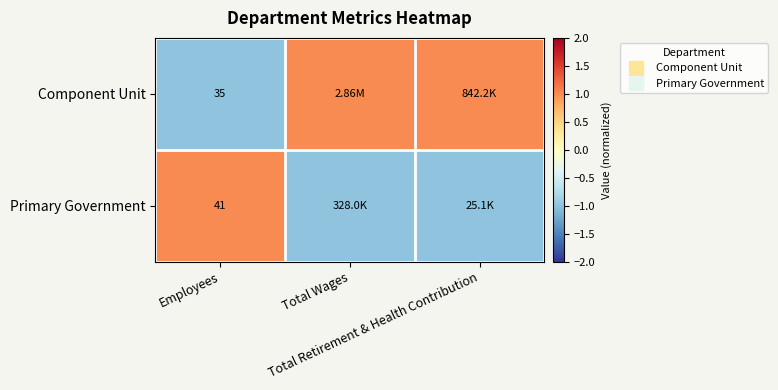

The Component Unit series shows -1 at Employees. True or false?

True